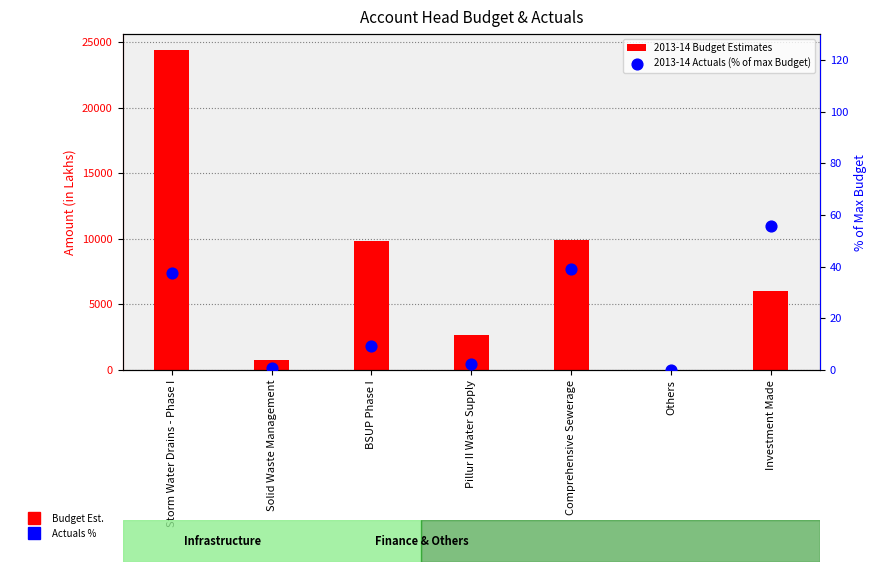

What is the total value across all series at Storm Water Drains - Phase I?

24422.5